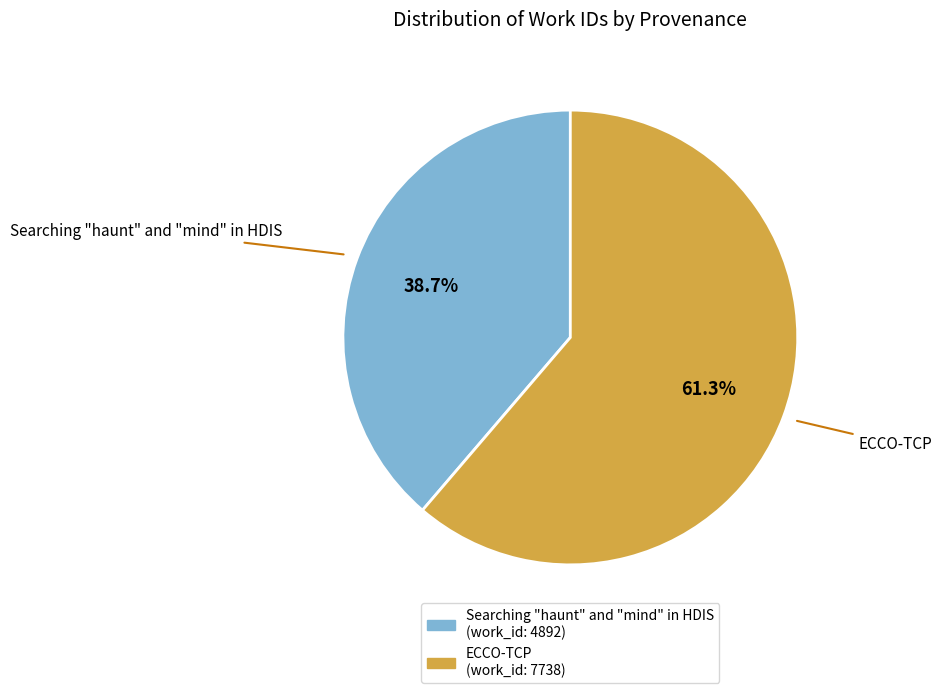

Approximately how many times larger is the value at Searching "haunt" and "mind" in HDIS compared to ECCO-TCP?

0.6